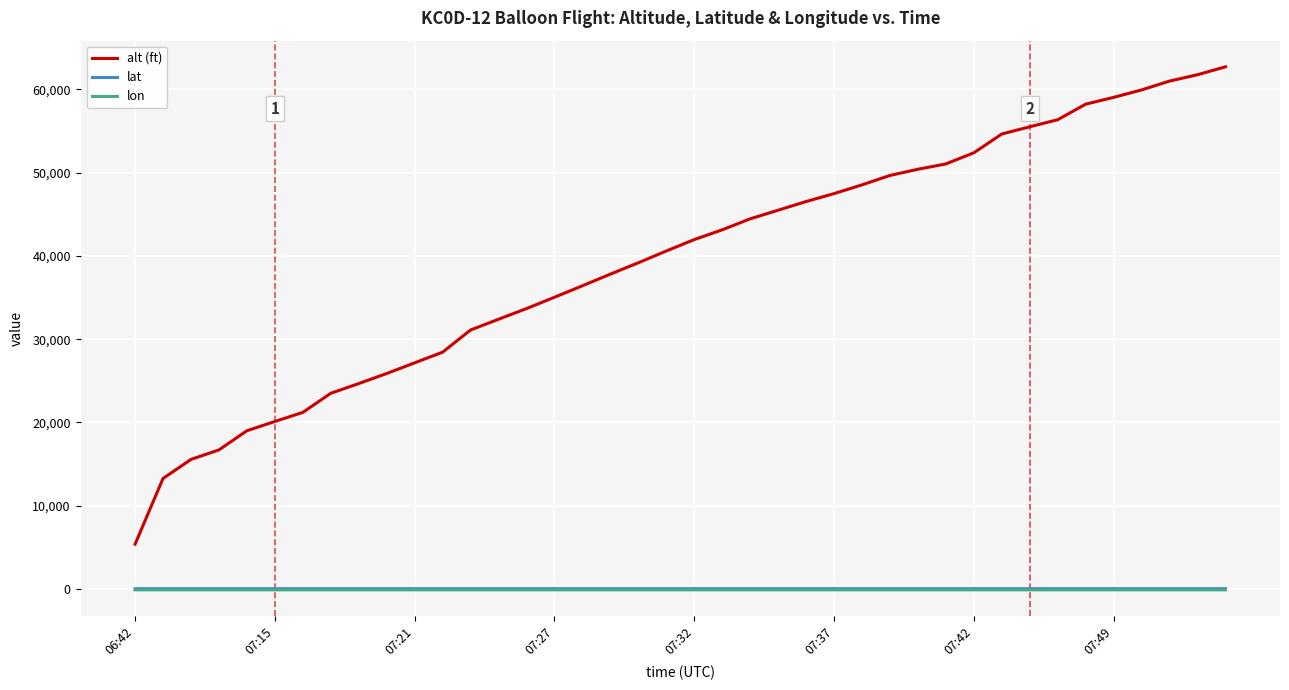

What is the maximum value for alt (ft)?

62717.0